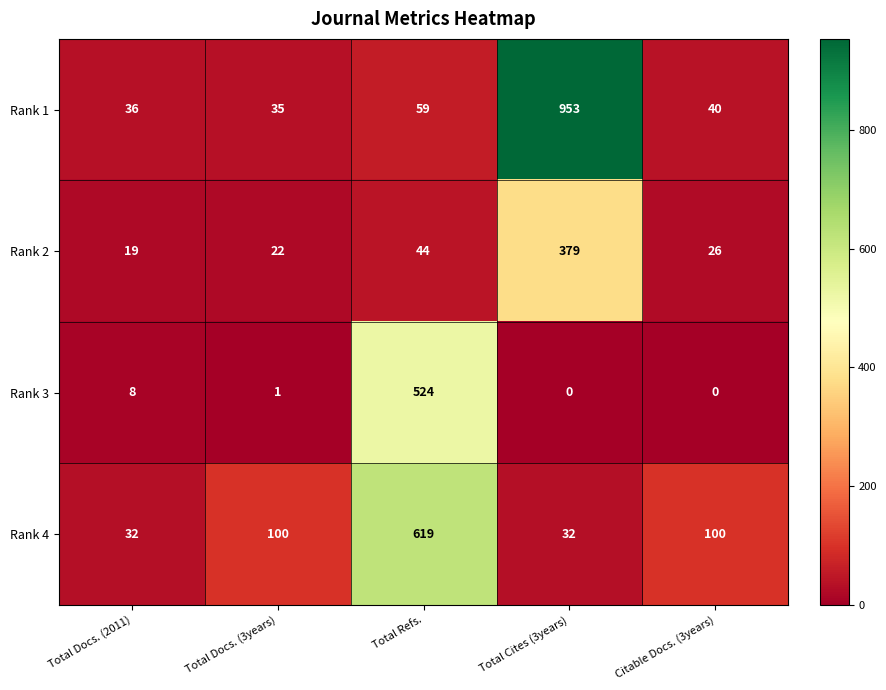

At how many categories does at least one series exceed 85?

4